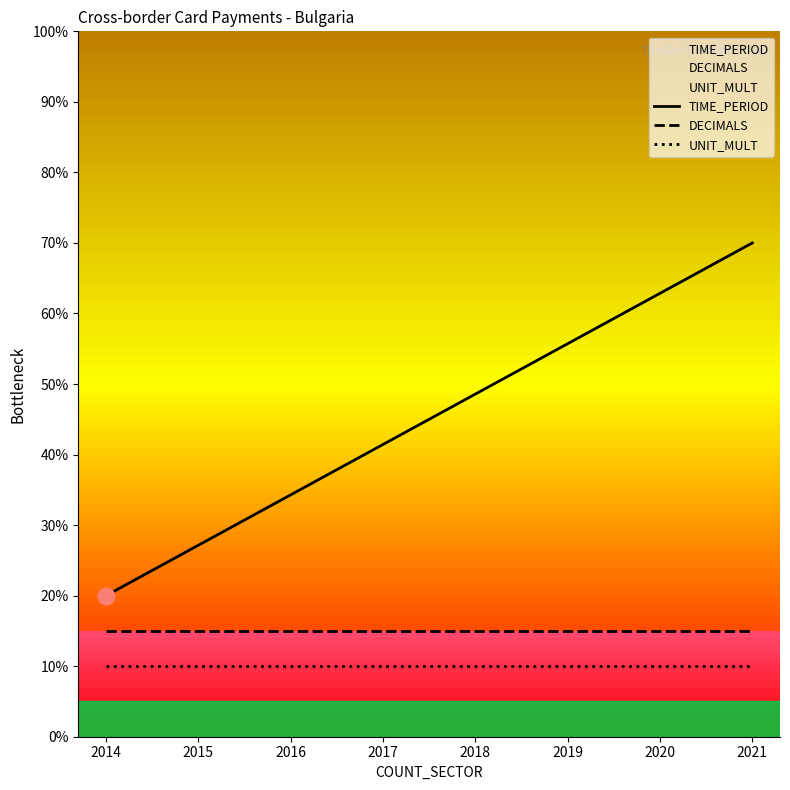

The value of DECIMALS at 2019 is 21.1. True or false?

False